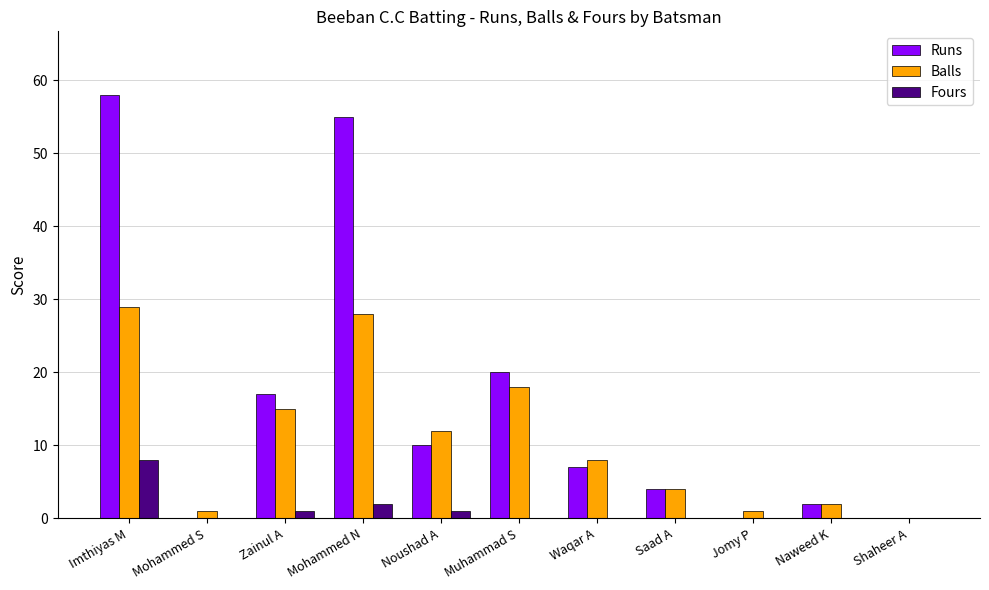

Which series has the largest total across all categories?

Runs